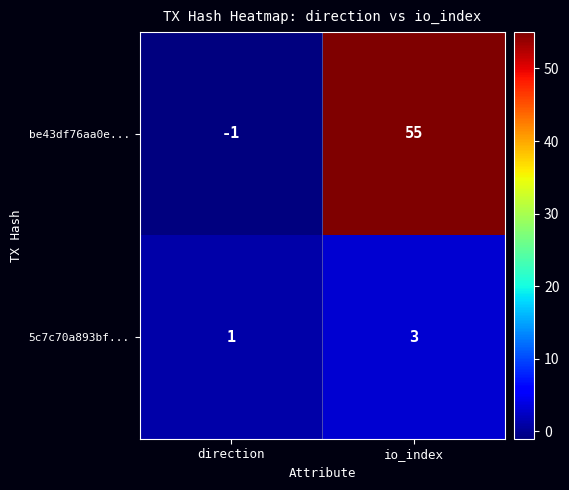

Which series has the largest total across all categories?

be43df76aa0e...